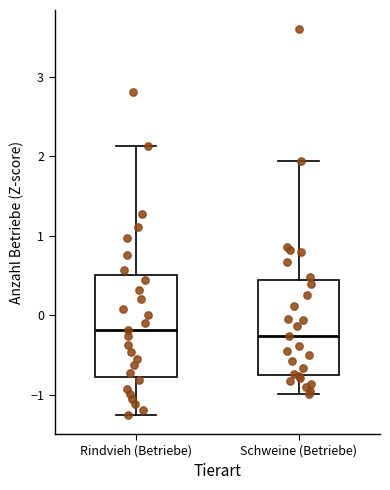

Reading left to right, read every box against the y-axis: the position of its median line, the range the box covers, and the ends of its whiskers. The values are not printed on the chart, so give them approximately, as read against the axis.

Rindvieh (Betriebe): median -0.2, box -0.8 to 0.5, whiskers -1.3 to 2.1
Schweine (Betriebe): median -0.3, box -0.8 to 0.4, whiskers -1.0 to 1.9